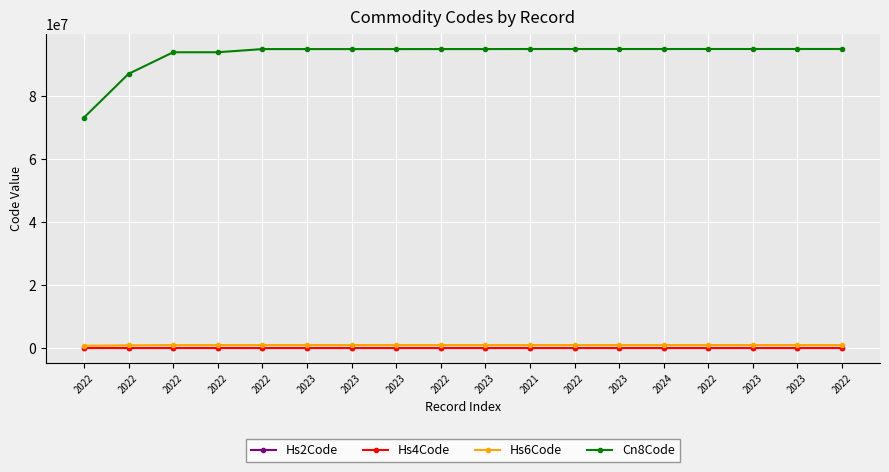

How many lines are shown in the chart?

4